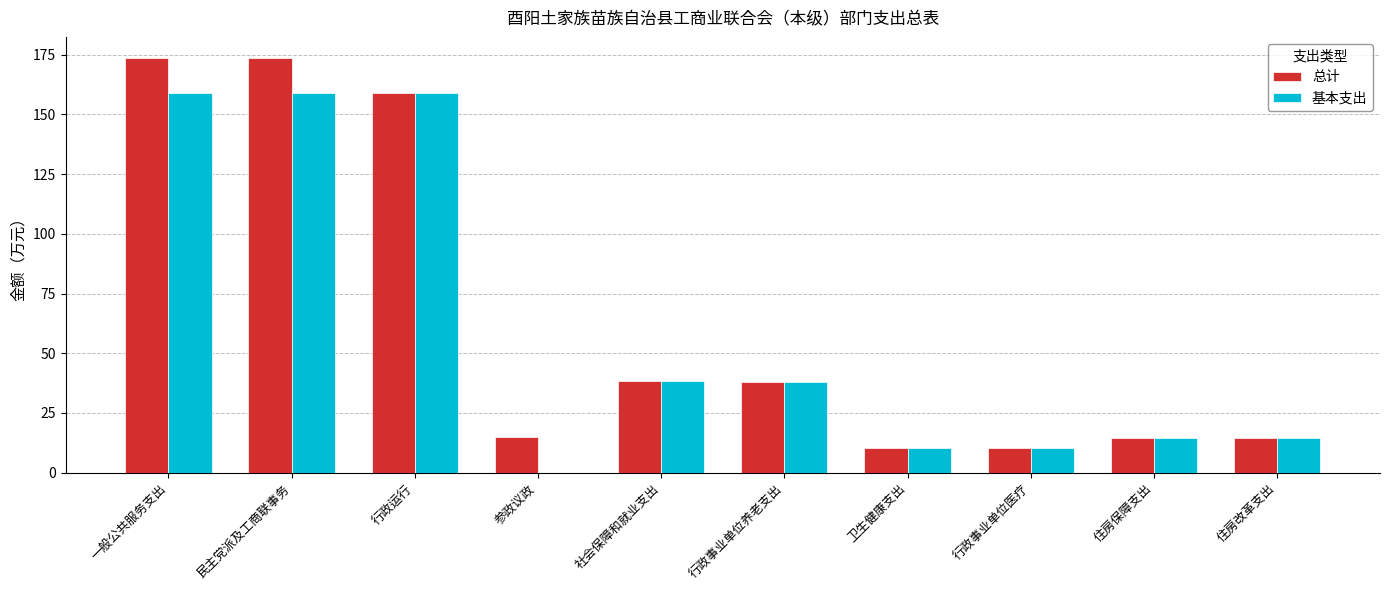

Read the 基本支出 value at 住房保障支出.

14.6